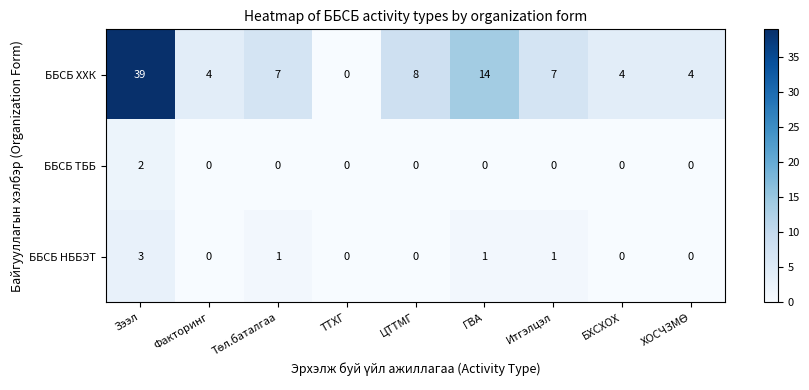

Reading left to right, extract all data points from this chart.

ББСБ ХХК: 39	4	7	0	8	14	7	4	4
ББСБ ТББ: 2	0	0	0	0	0	0	0	0
ББСБ НББЭТ: 3	0	1	0	0	1	1	0	0